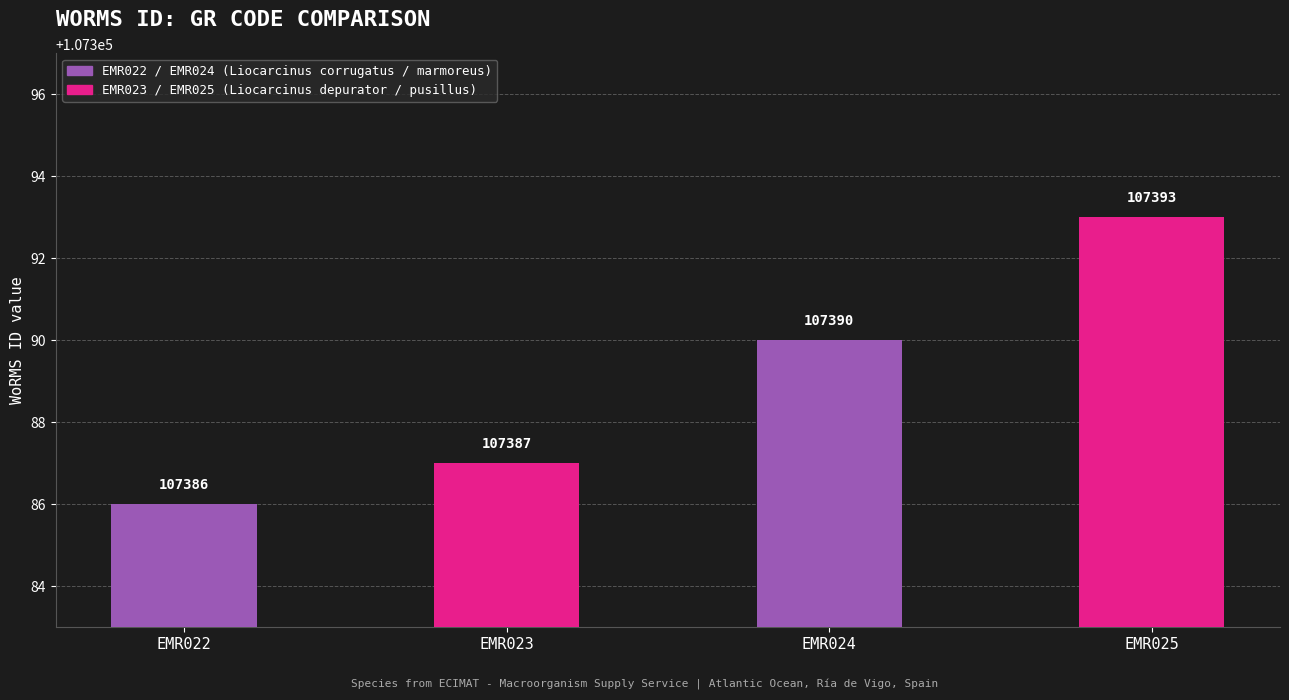

What is the change in value from EMR022 to EMR024?

+4